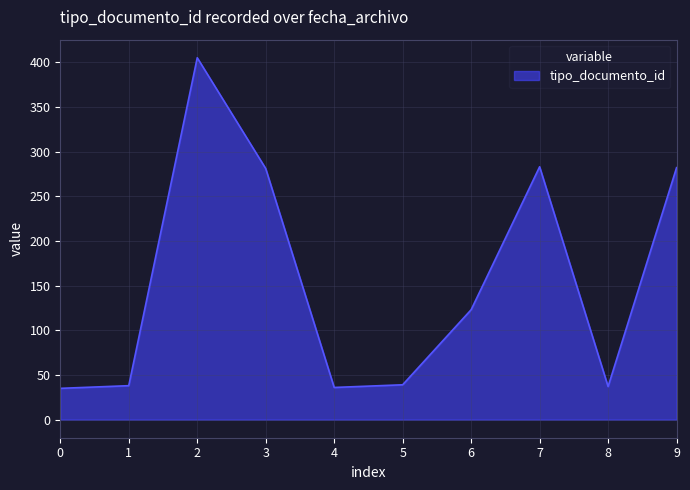

What is the difference between the maximum and minimum values?

370